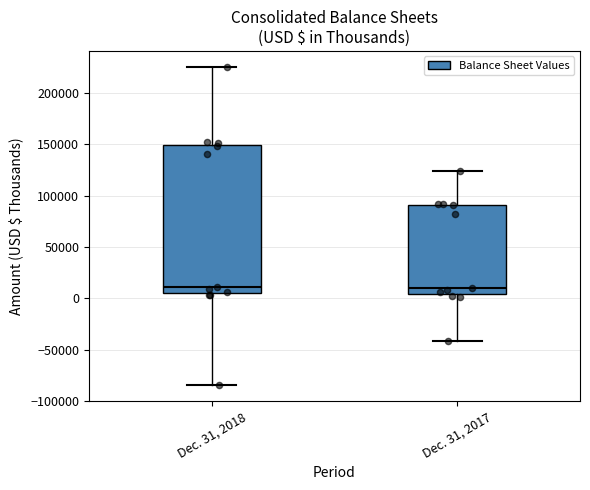

Where does the upper whisker of the box for Dec. 31, 2017 end on the y-axis? The values are not printed on the chart, so give them approximately, as read against the axis.

125000